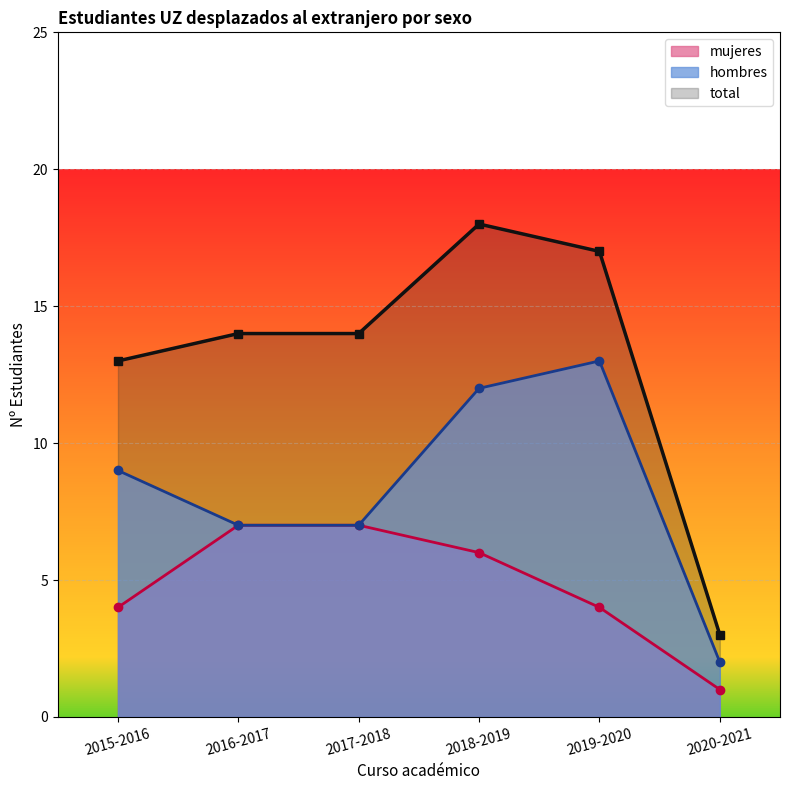

Between 2018-2019 and 2019-2020, which is larger?

2018-2019